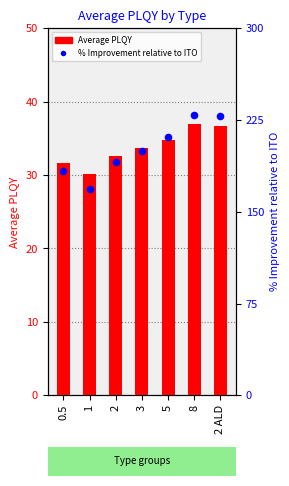

Which series contains the lowest Y value?

Average PLQY